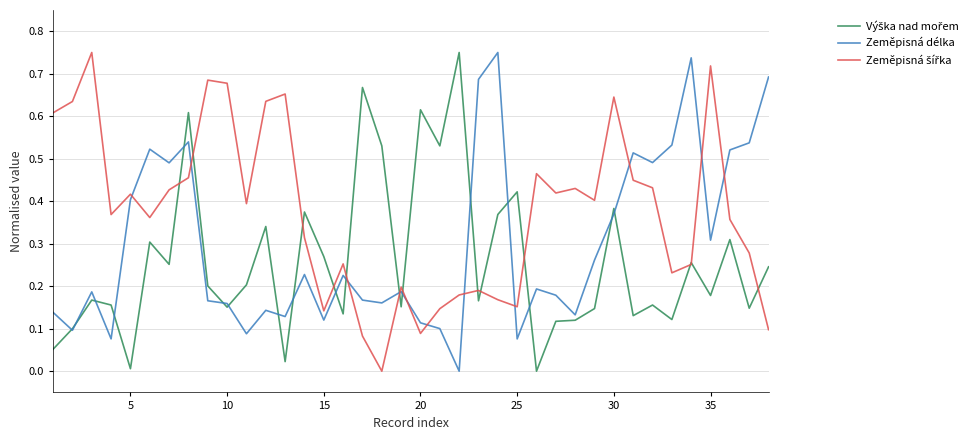

Does the chart have visible grid lines?

Yes